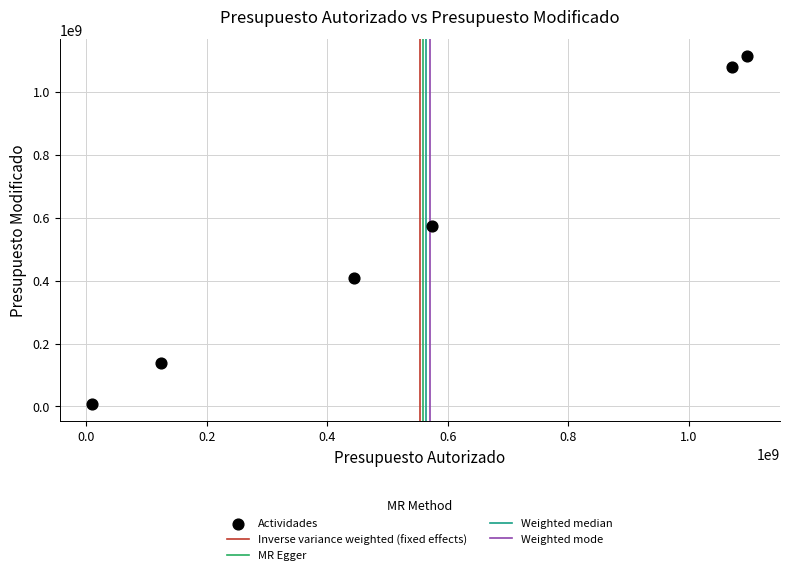

What Y value in the scatter plot is closest to 560533683?

574017669.7